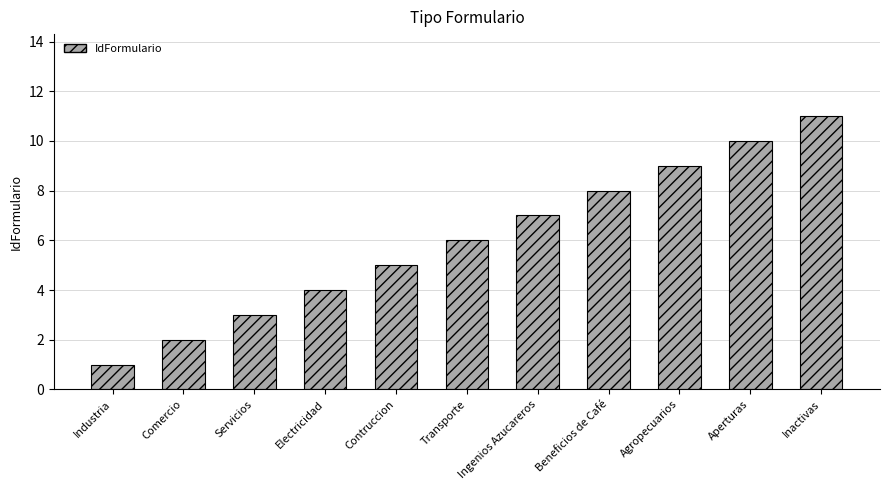

List the labels in order of value, largest first.

Inactivas, Aperturas, Agropecuarios, Beneficios de Café, Ingenios Azucareros, Transporte, Contruccion, Electricidad, Servicios, Comercio, Industria